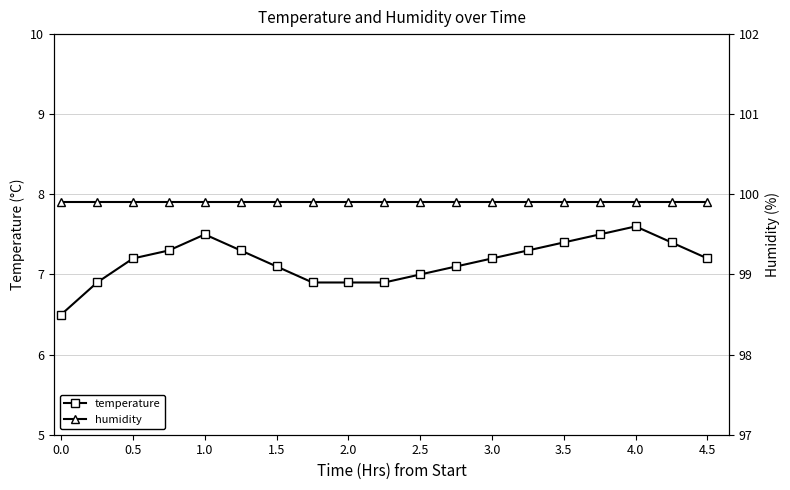

Reading right to left, transcribe all the data shown in this chart.

temperature: 7.2	7.4	7.6	7.5	7.4	7.3	7.2	7.1	7.0	6.9	6.9	6.9	7.1	7.3	7.5	7.3	7.2	6.9	6.5
humidity: 99.9	99.9	99.9	99.9	99.9	99.9	99.9	99.9	99.9	99.9	99.9	99.9	99.9	99.9	99.9	99.9	99.9	99.9	99.9